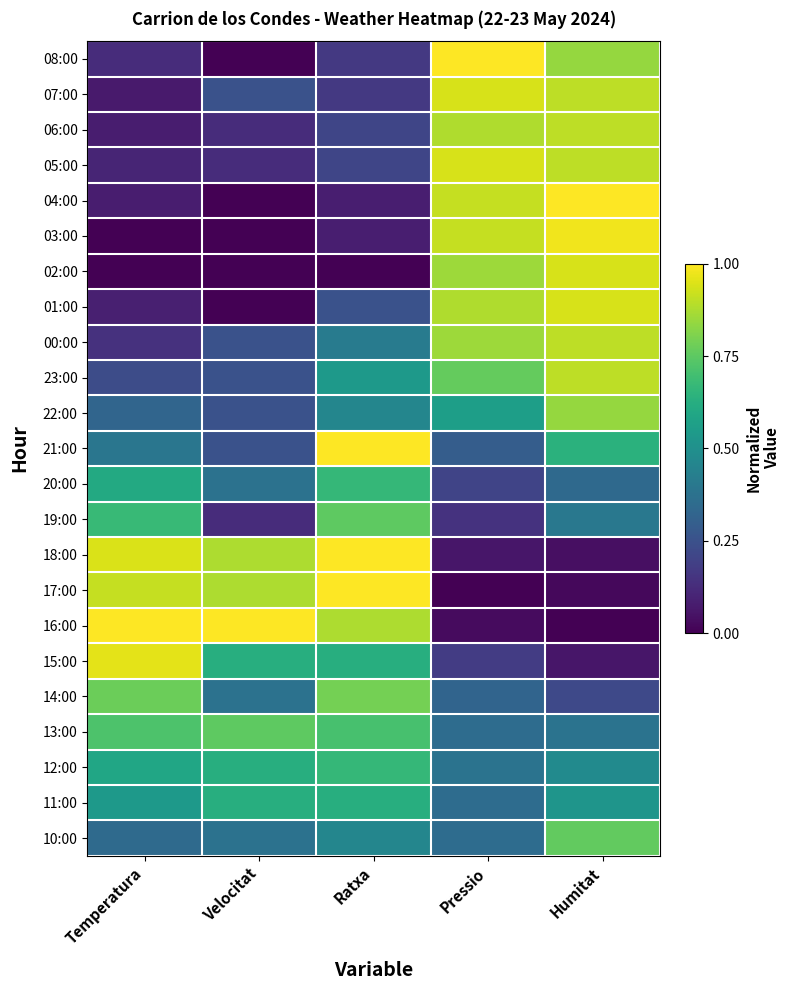

Which has a higher value, Velocitat or Ratxa?

Ratxa